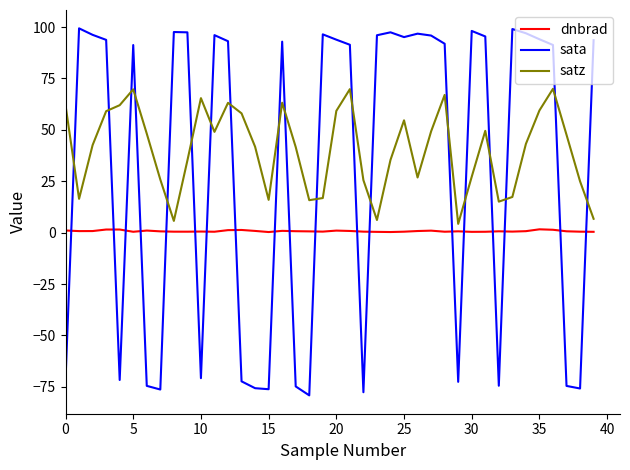

How many times do sata and dnbrad cross each other?

19